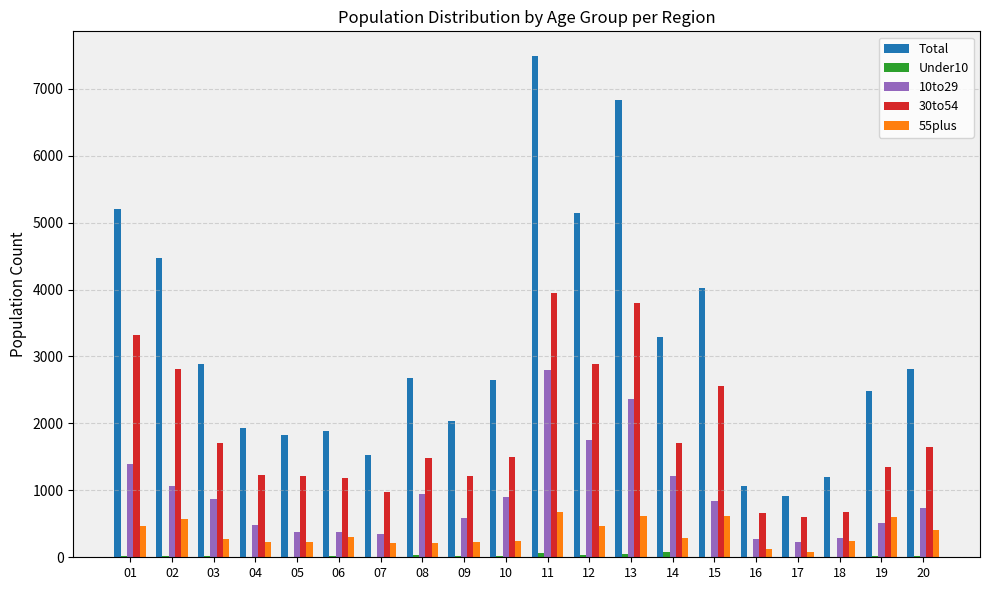

What is the spread (max minus min) of values at 16?

1058